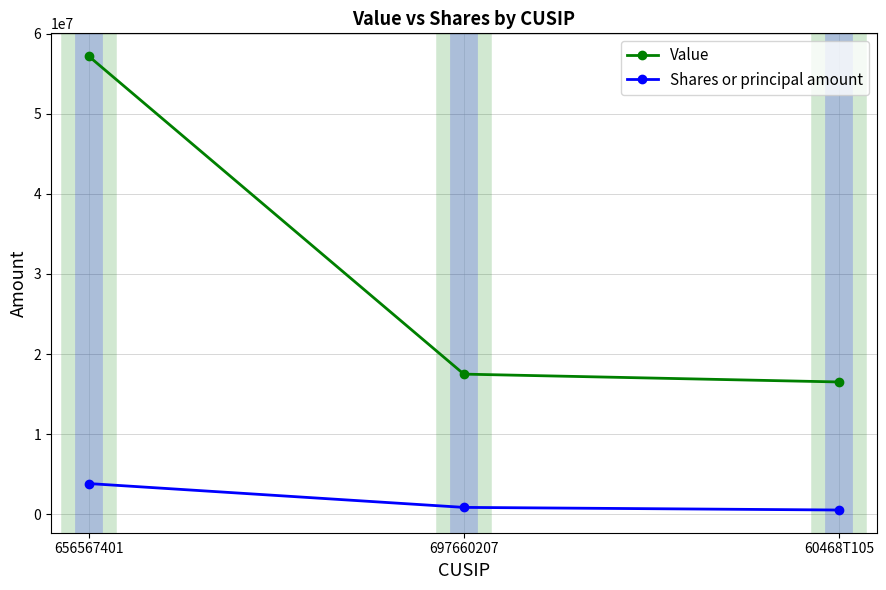

How many data points in Shares or principal amount are less than 851164?

1